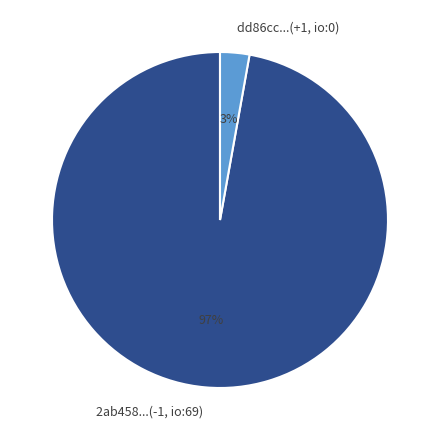

Between dd86cc...(+1, io:0) and 2ab458...(-1, io:69), which is larger?

2ab458...(-1, io:69)